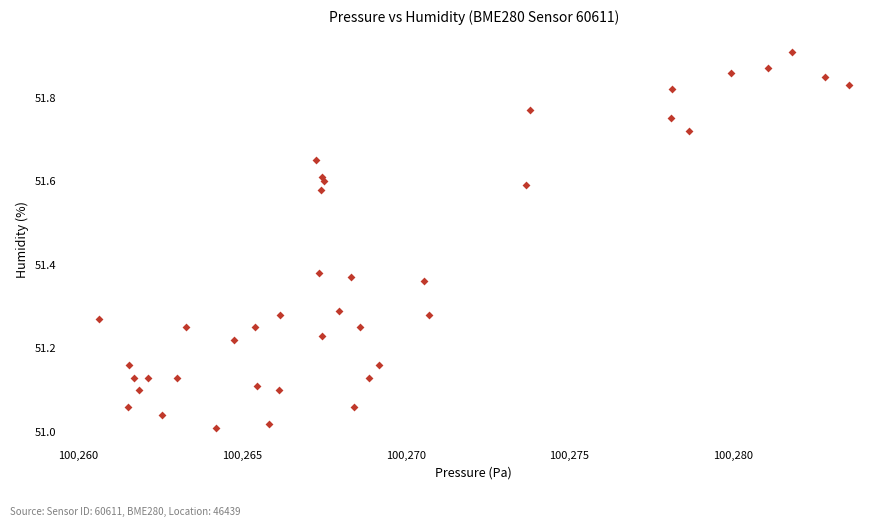

What is the range of Y values (max minus min)?

0.9